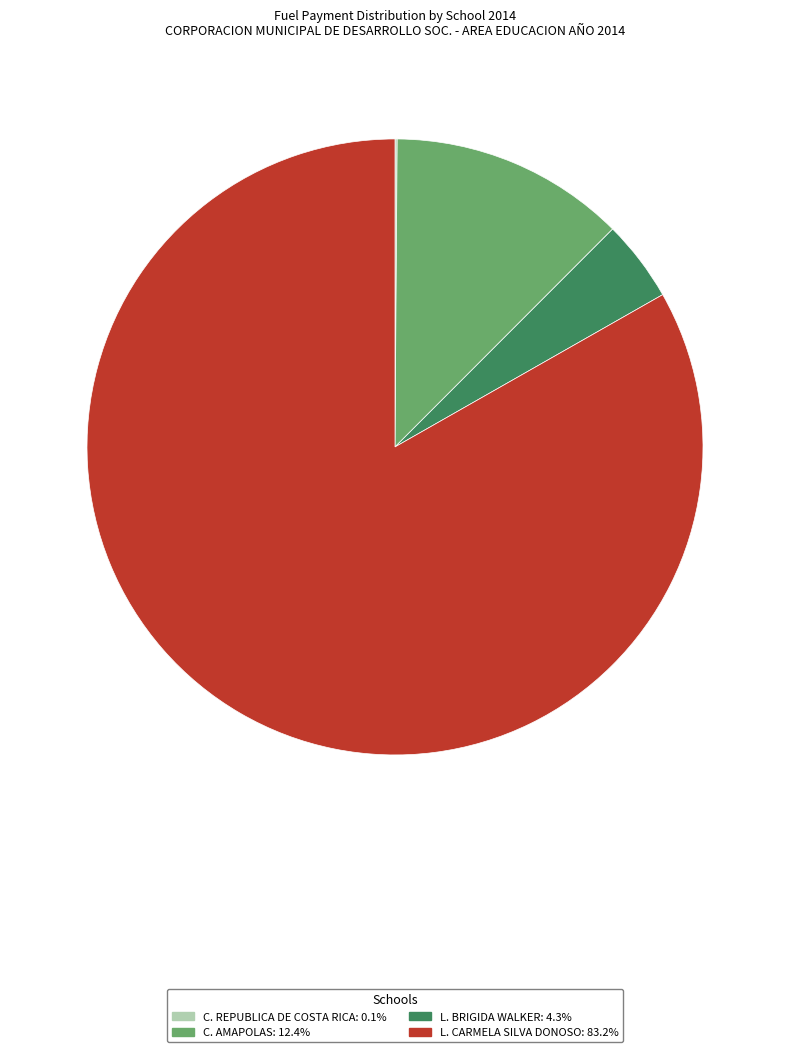

True or false: C. AMAPOLAS accounts for 12% of the total.

True